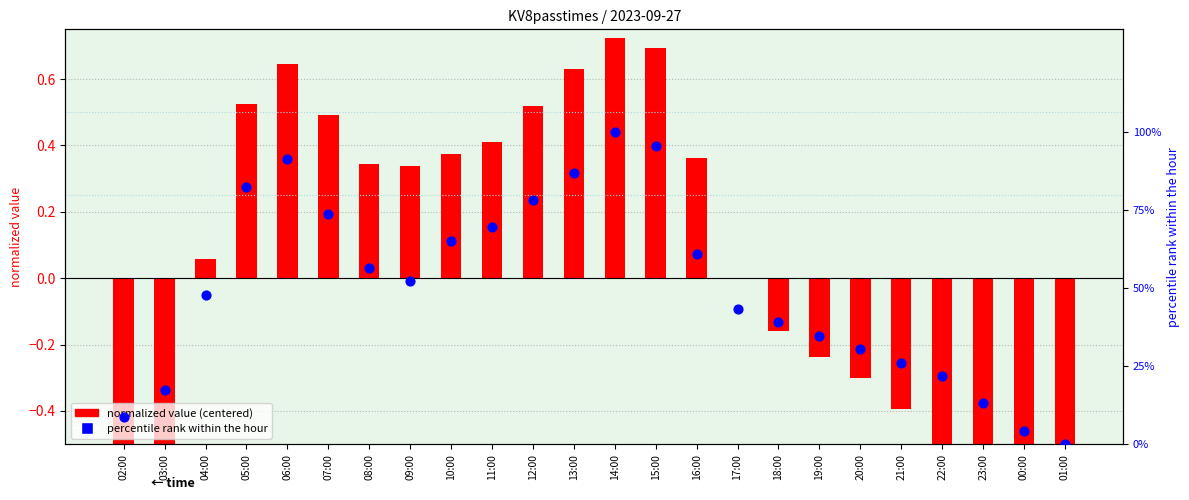

Is the value of percentile rank within the hour at 11:00 greater than the value of normalized value (centered) at 07:00?

Yes